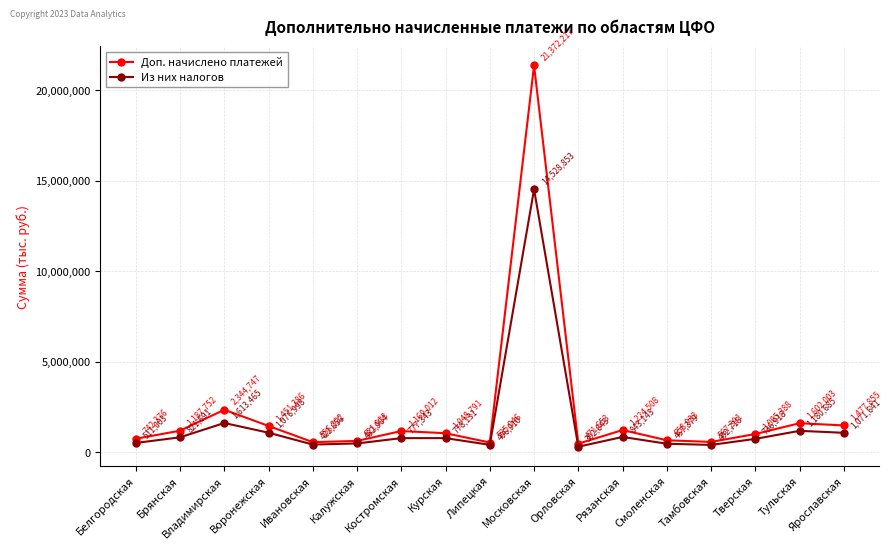

Reading left to right, extract all data points from this chart.

Доп. начислено платежей: 742376	1187752	2344747	1451386	556322	621933	1169012	1048791	535046	21372217	471653	1224508	658933	567391	1005388	1602003	1477855
Из них налогов: 511003	821691	1613465	1076998	422656	482964	777343	778131	406910	14528853	302643	843143	467379	402718	736918	1180685	1071641